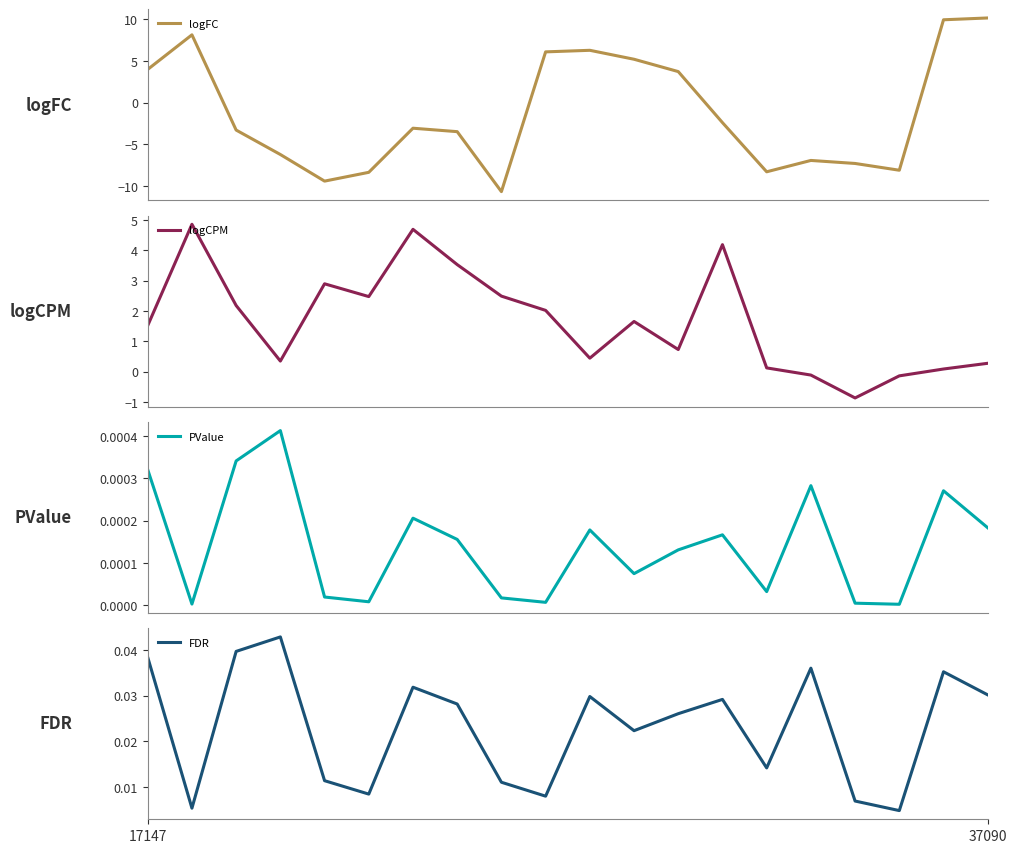

Between which two adjacent categories do logCPM and PValue first intersect?

14 and 15